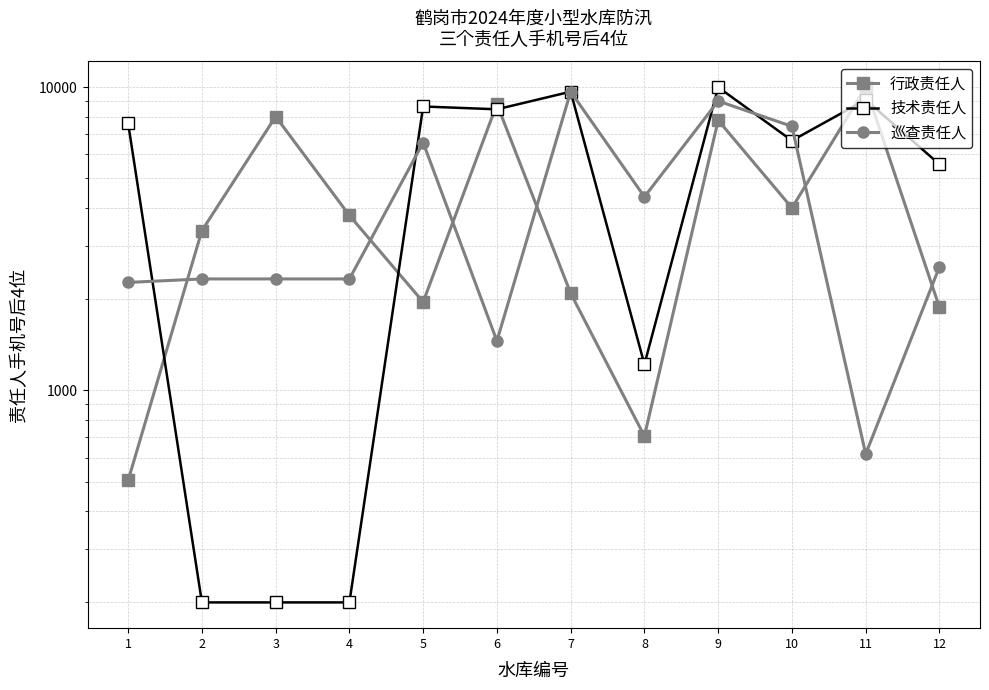

What is the maximum value shown in the chart?

9998